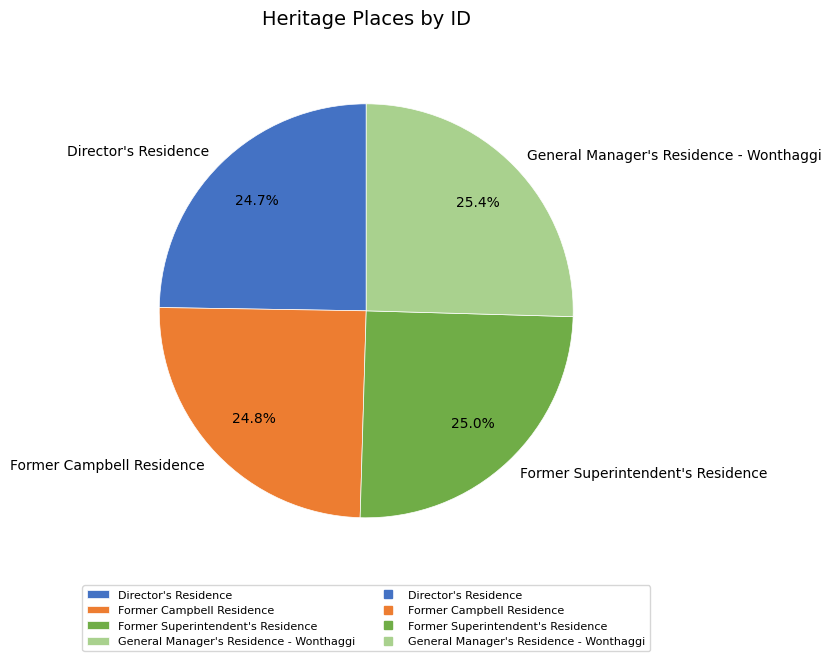

Count the number of slices in the pie.

4